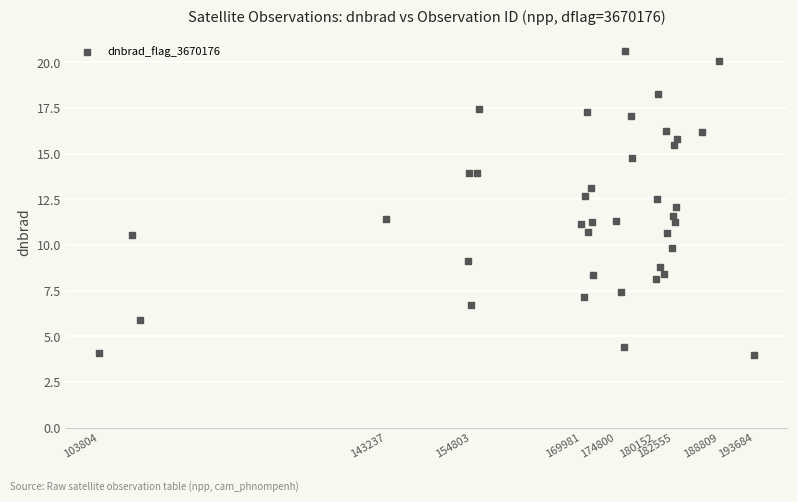

What is the range of Y values (max minus min)?

16.6